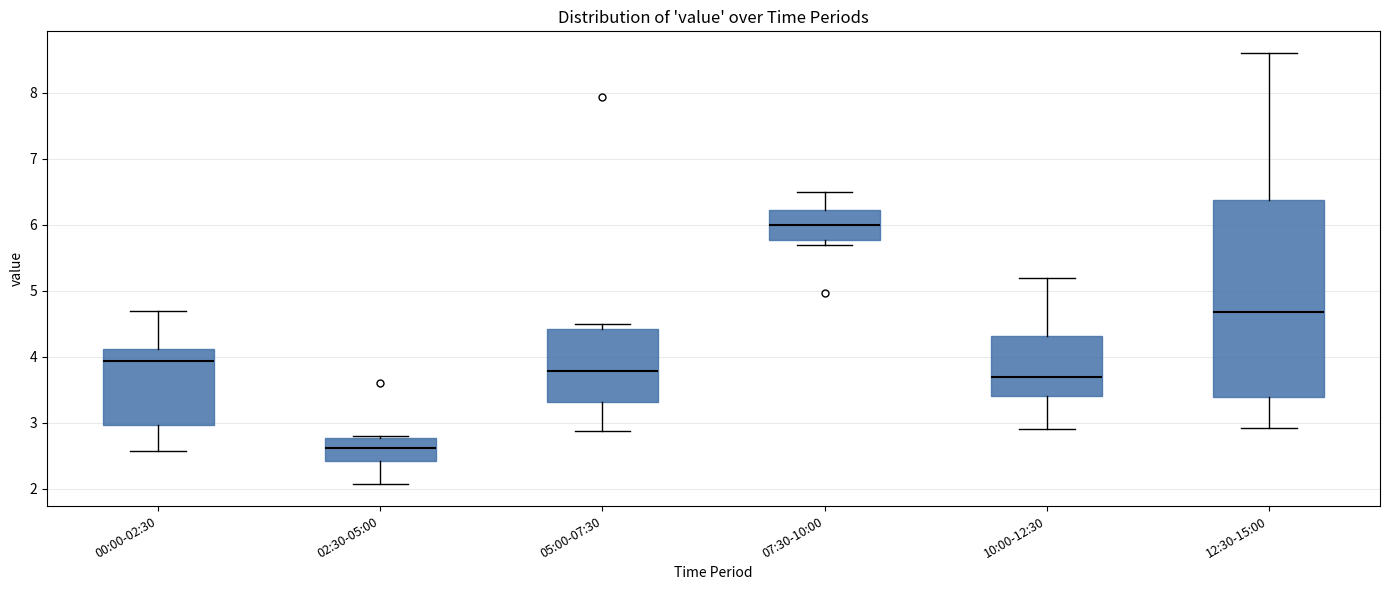

Reading left to right, transcribe this box plot: for each box, give where its median line is, the range the box spans, and where its two whiskers end, as read against the y-axis. The values are not printed on the chart, so give them approximately, as read against the axis.

00:00-02:30: median 3.9, box 3.0 to 4.1, whiskers 2.6 to 4.7
02:30-05:00: median 2.6, box 2.4 to 2.8, whiskers 2.1 to 2.8 (just above the box's upper edge)
05:00-07:30: median 3.8, box 3.3 to 4.4, whiskers 2.9 to 4.5
07:30-10:00: median 6.0, box 5.8 to 6.2, whiskers 5.7 to 6.5
10:00-12:30: median 3.7, box 3.4 to 4.3, whiskers 2.9 to 5.2
12:30-15:00: median 4.7, box 3.4 to 6.4, whiskers 2.9 to 8.6